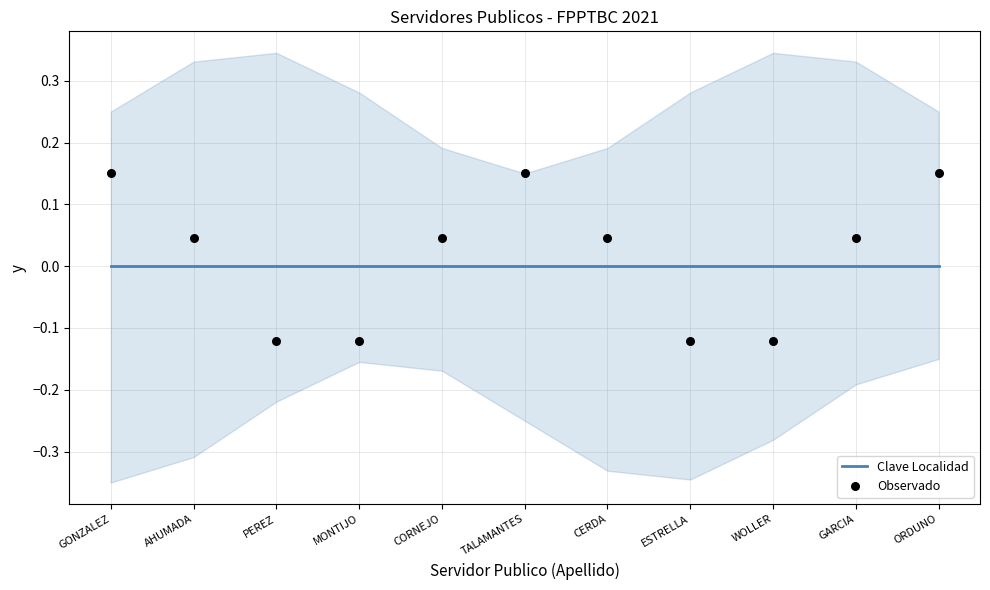

What is the total value across all series at PEREZ?

-0.1